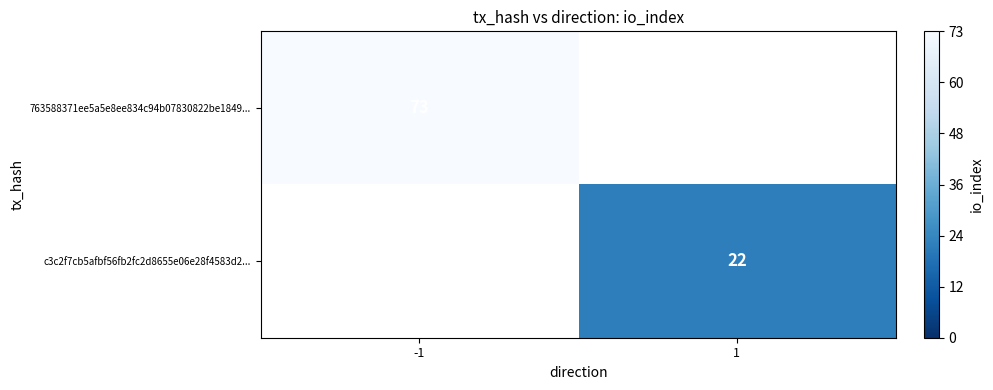

The value of 763588371ee5a5e8ee834c94b07830822be1849... at -1 is 120. True or false?

False